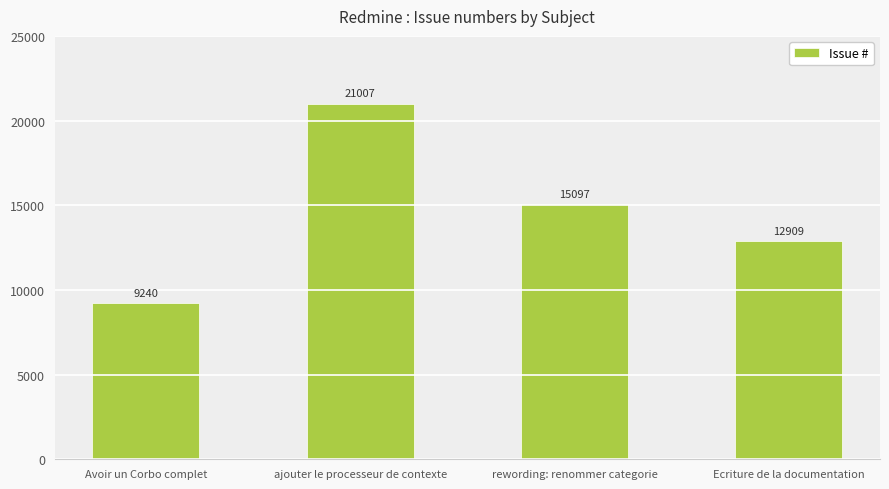

What is the ratio of the value at ajouter le processeur de contexte to the value at Avoir un Corbo complet?

2.3